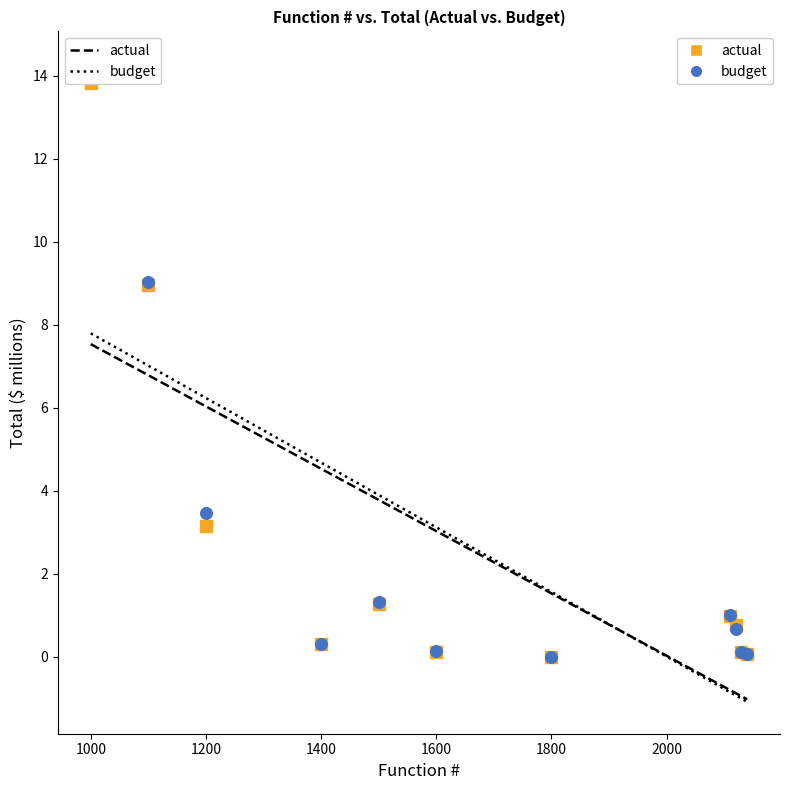

In the actual series, what Y value is closest to 6?

3.1